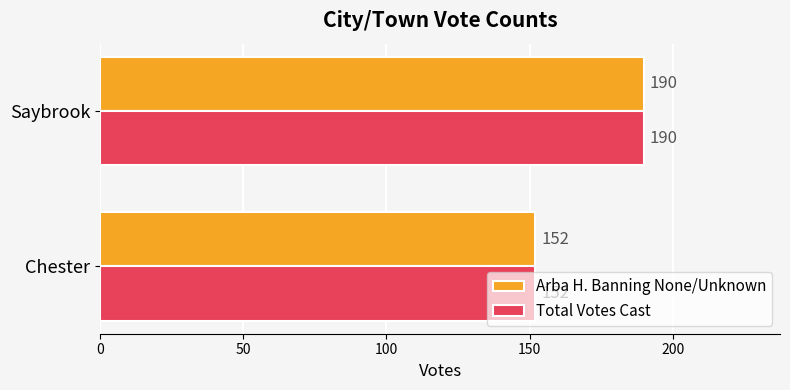

What is the sum of all Total Votes Cast values?

342